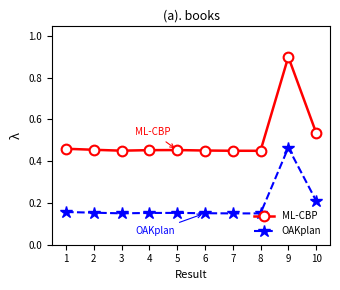

What is the sum of all ML-CBP values?

5.1